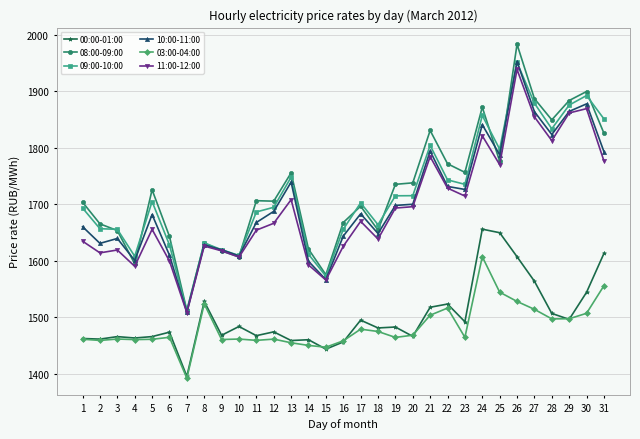

Where does the 10:00-11:00 series first go above 1683?

12